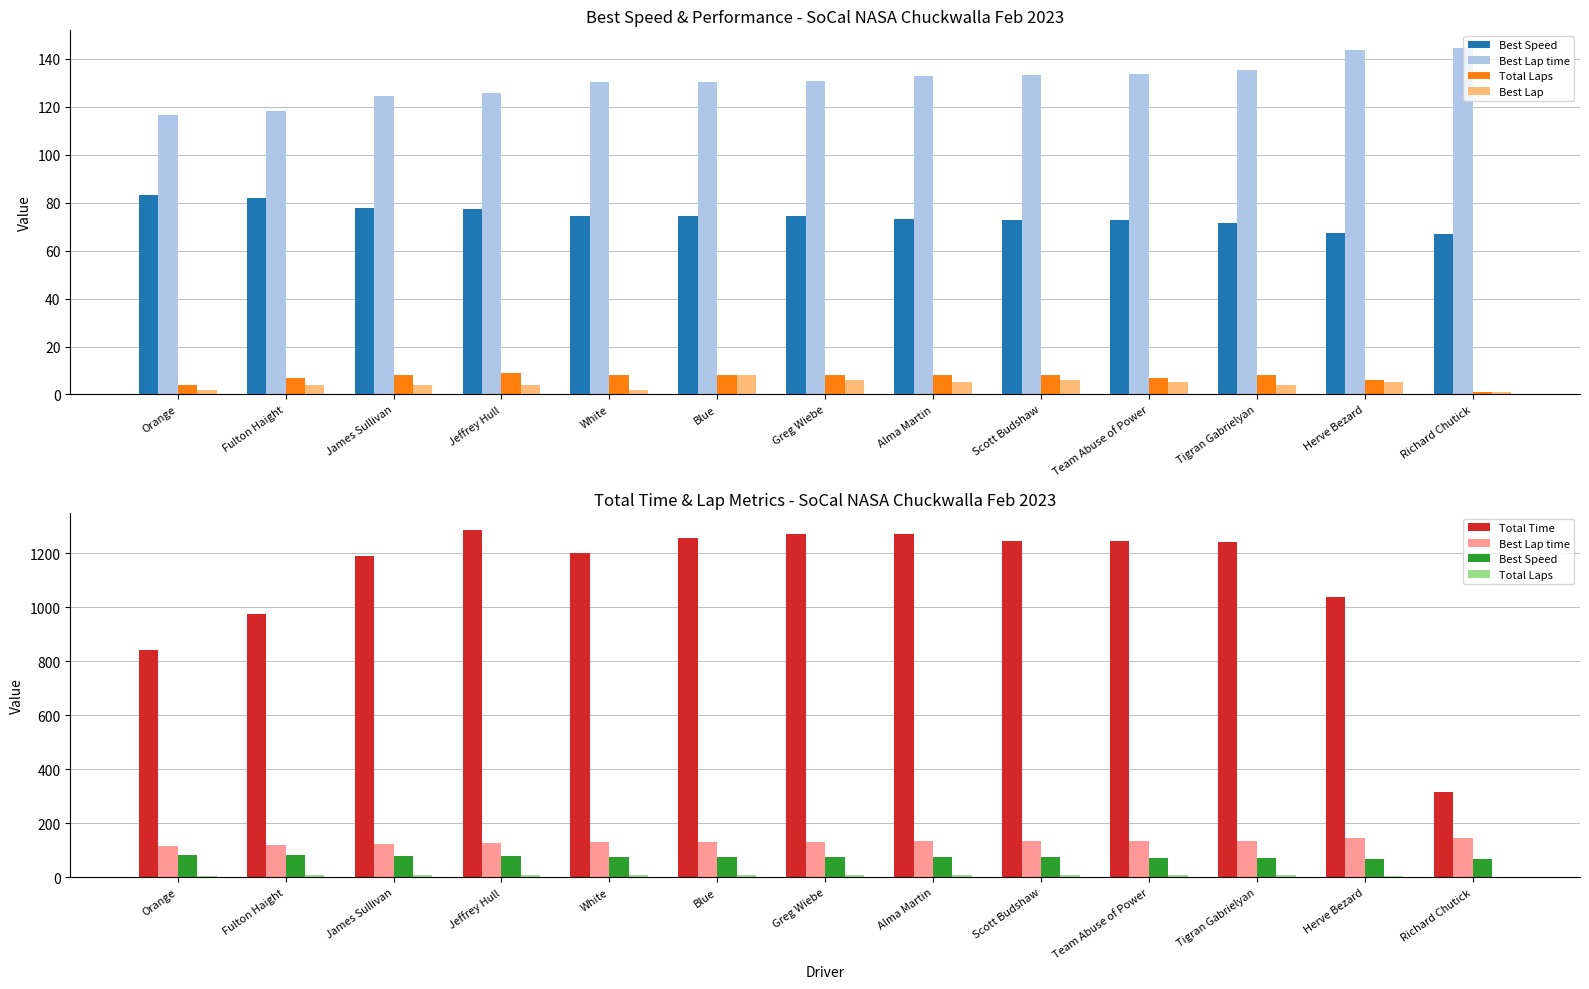

What is the smallest value displayed?

1.0